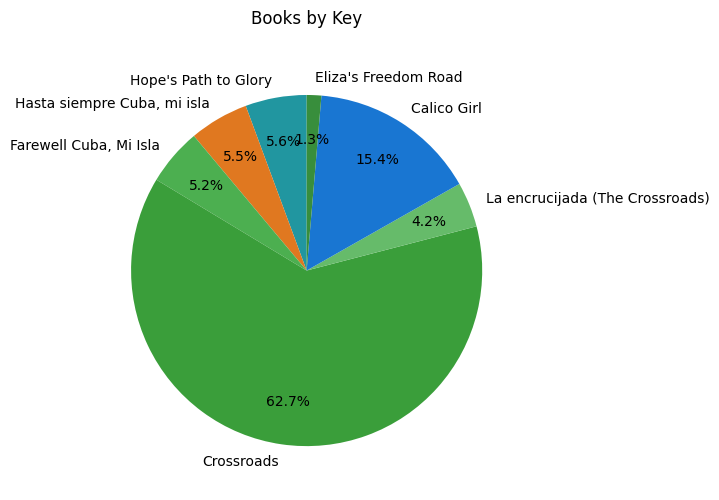

Count the number of slices in the pie.

7